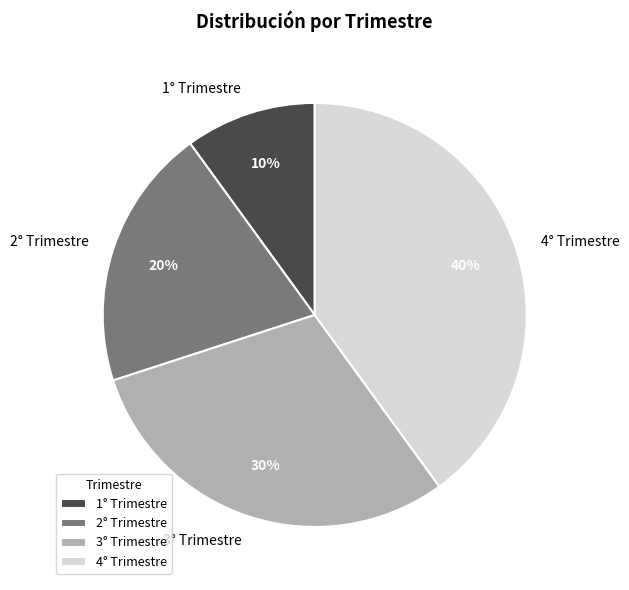

Is it true that 1° Trimestre is 1% of the pie?

False